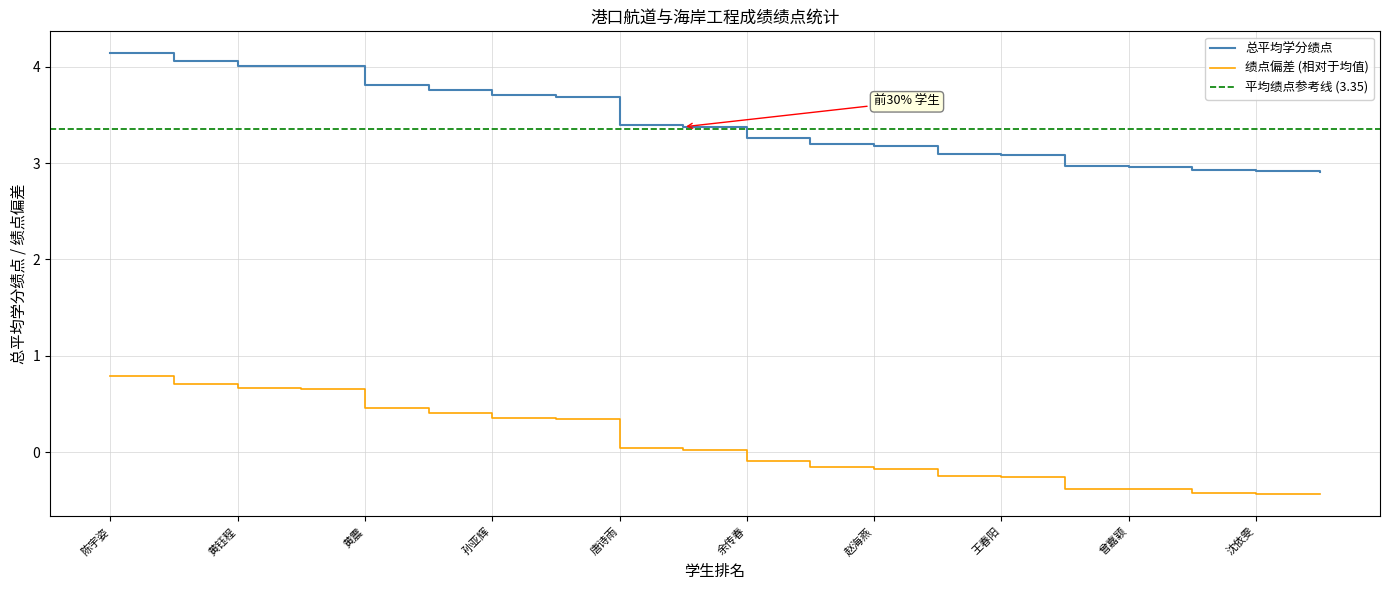

What position from the right is 涂秋蓉?

11